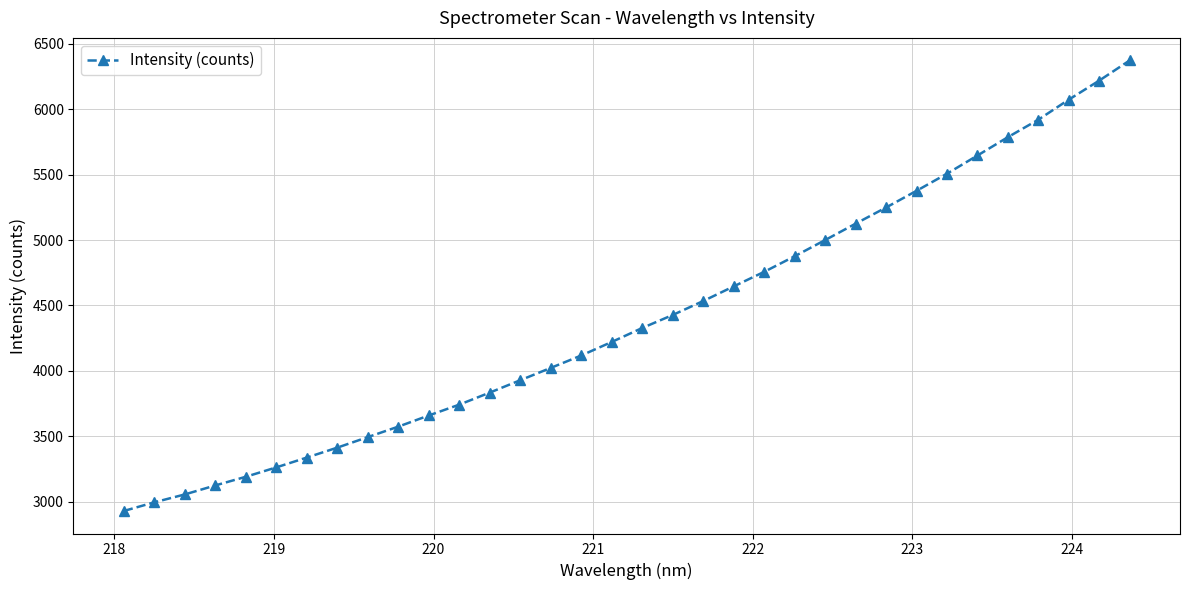

What is the average value?

4404.7